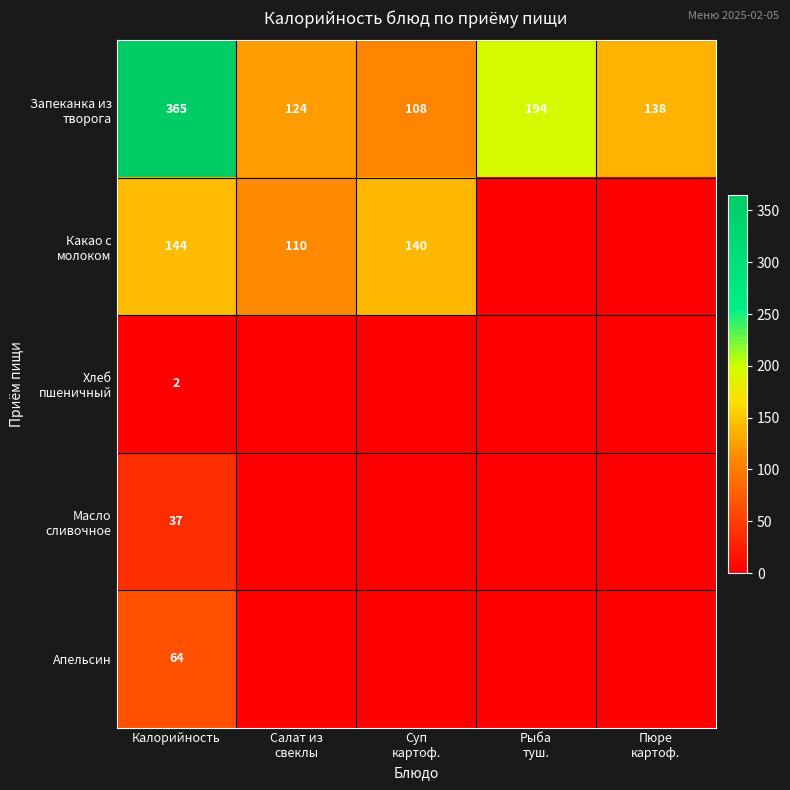

The Апельсин series shows 91 at Калорийность. True or false?

False